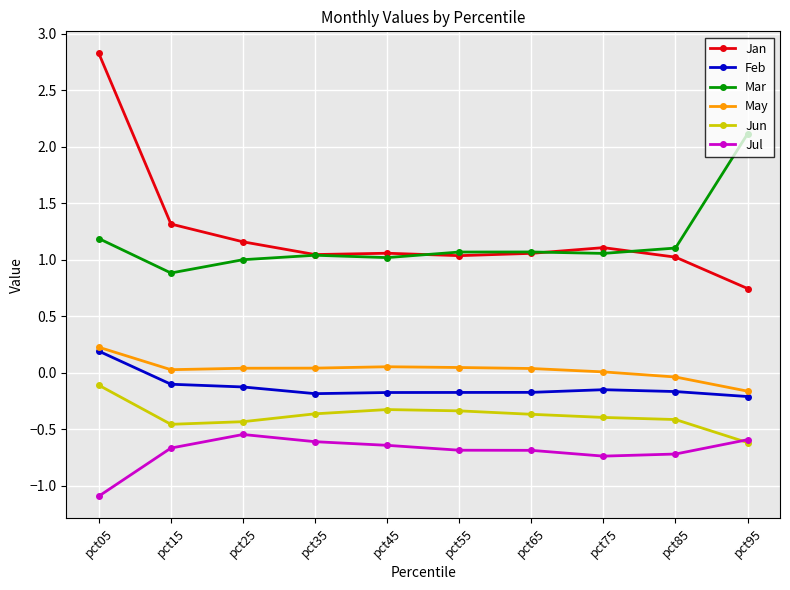

The value of Mar at pct65 is 0.4. True or false?

False